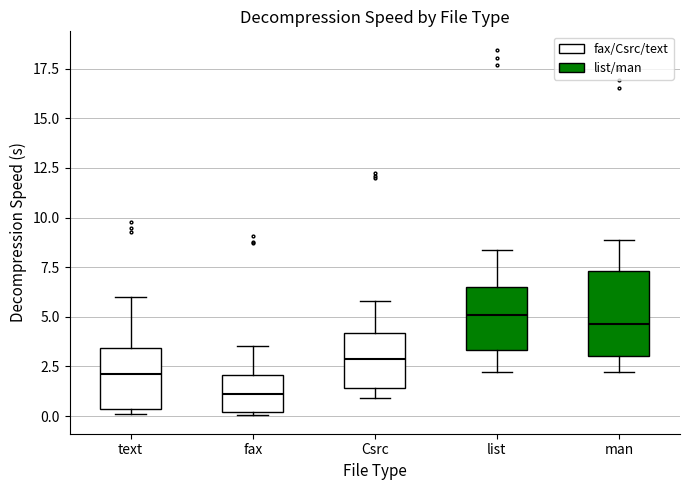

Which box has the lowest median line?

fax